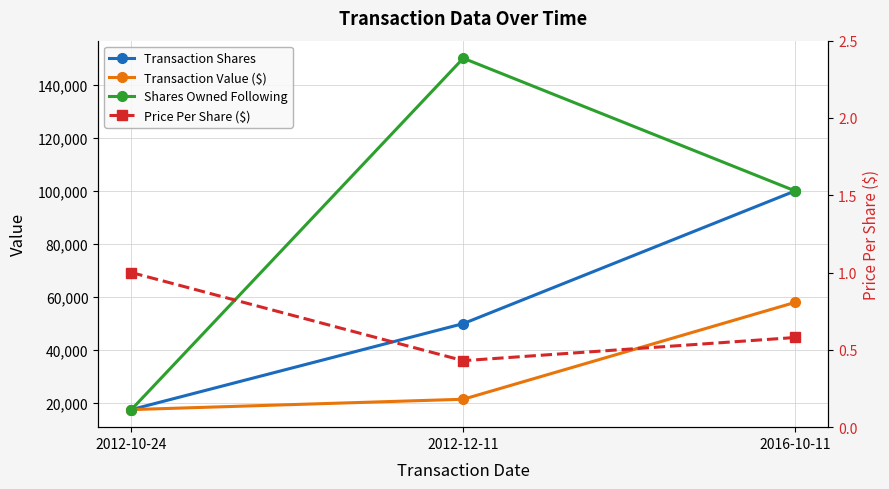

Which series has the largest range (max minus min)?

Shares Owned Following